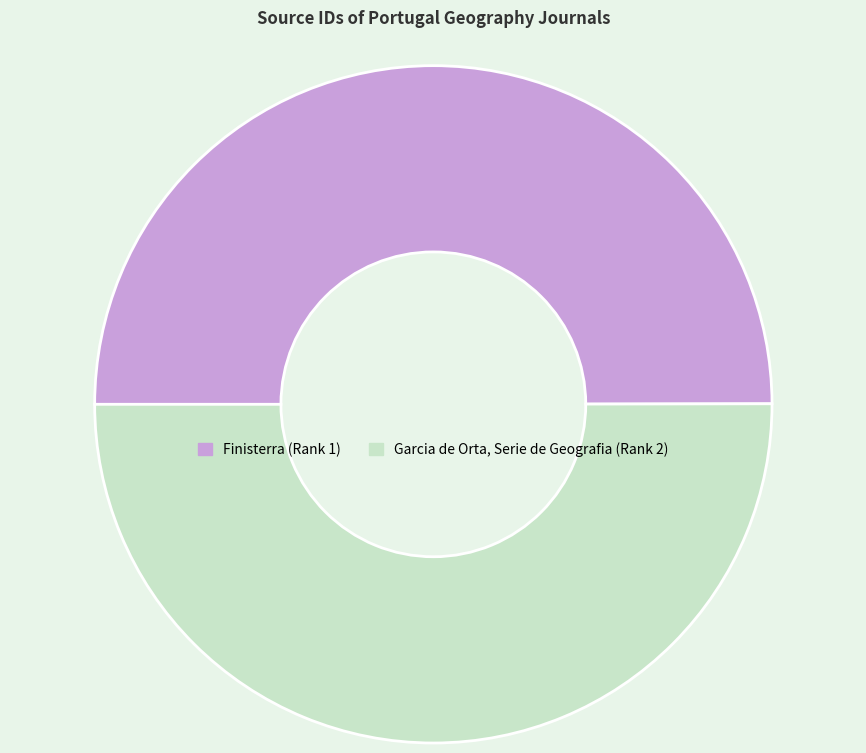

The Finisterra (Rank 1) slice represents 40% of the pie. True or false?

False